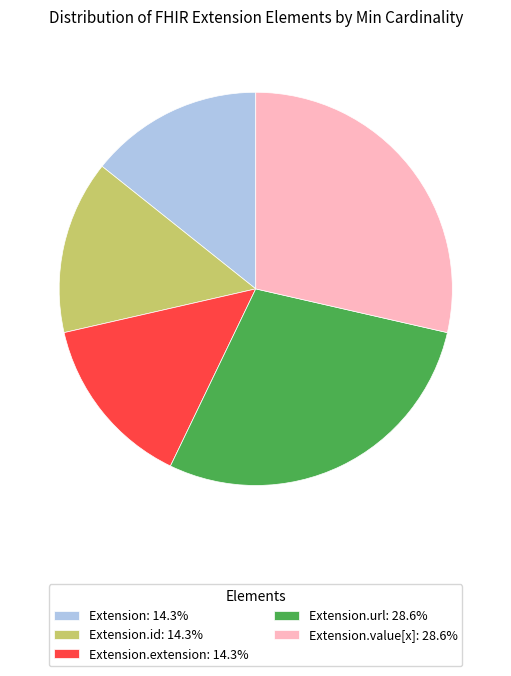

How many slices are in this pie chart?

5